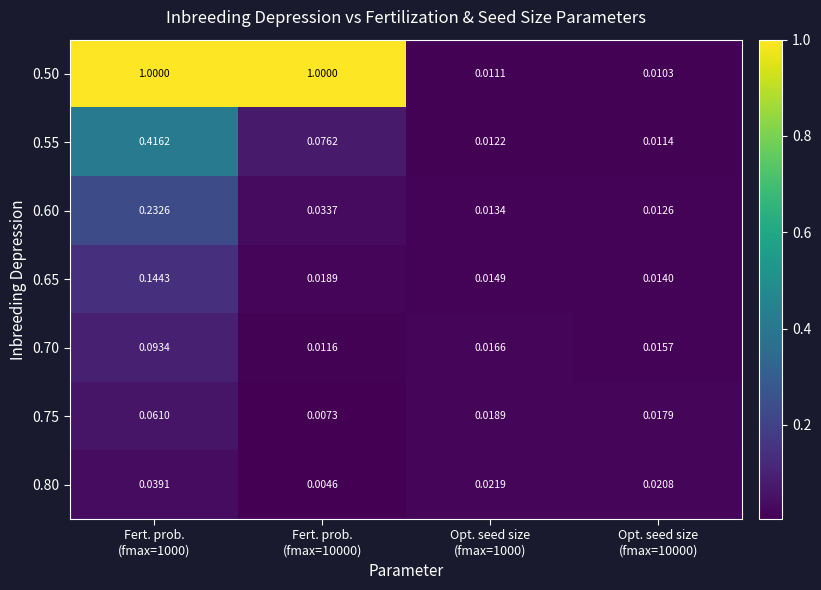

Reading left to right, extract all data points from this chart.

row_0: 1.0	1.0	0.0	0.0
row_1: 0.4	0.1	0.0	0.0
row_2: 0.2	0.0	0.0	0.0
row_3: 0.1	0.0	0.0	0.0
row_4: 0.1	0.0	0.0	0.0
row_5: 0.1	0.0	0.0	0.0
row_6: 0.0	0.0	0.0	0.0